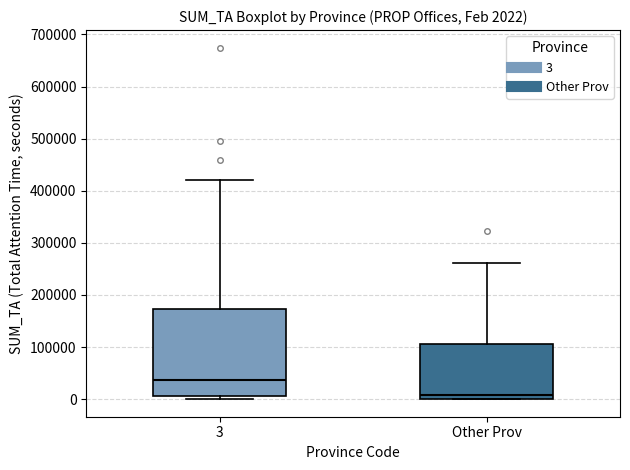

Which box is the tallest, from its lower edge to its upper edge?

3